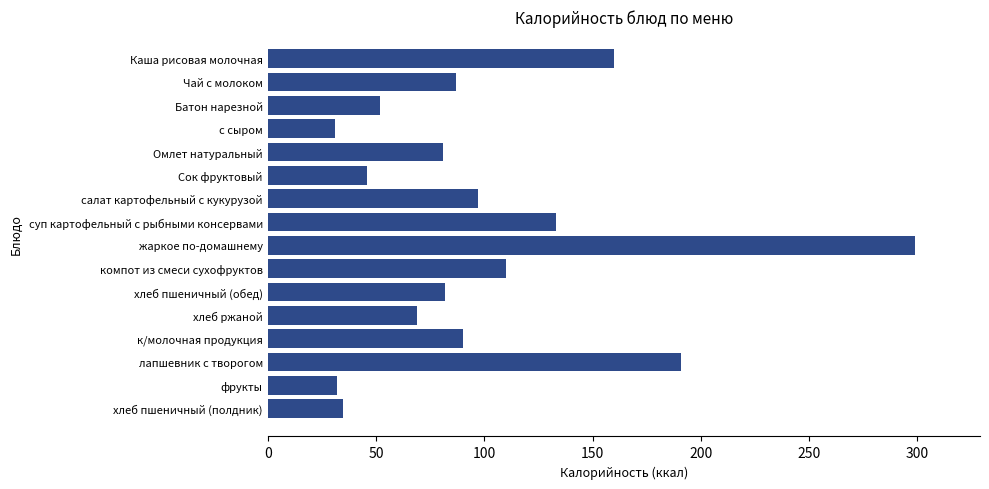

True or false: the data shows 196 at суп картофельный с рыбными консервами.

False